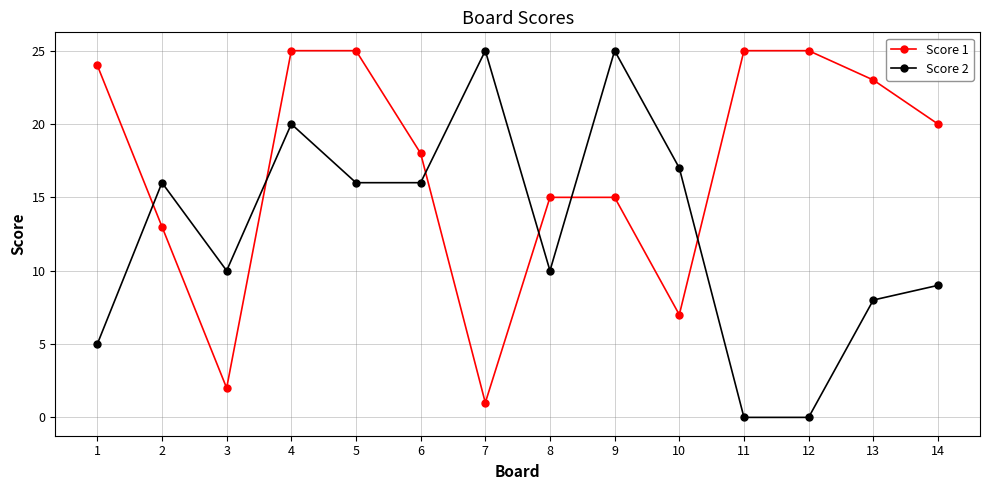

Is it true that Score 2 equals 14 at 7?

False